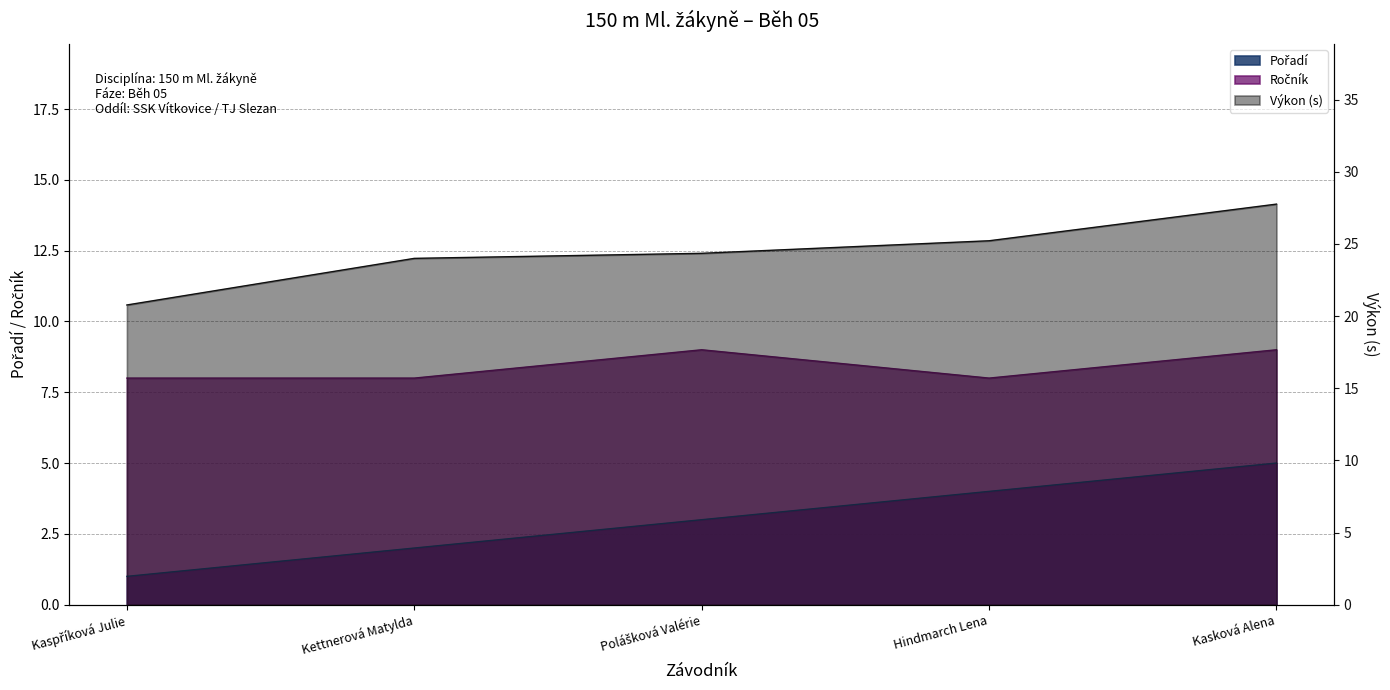

True or false: Pořadí and Výkon cross at least once.

False